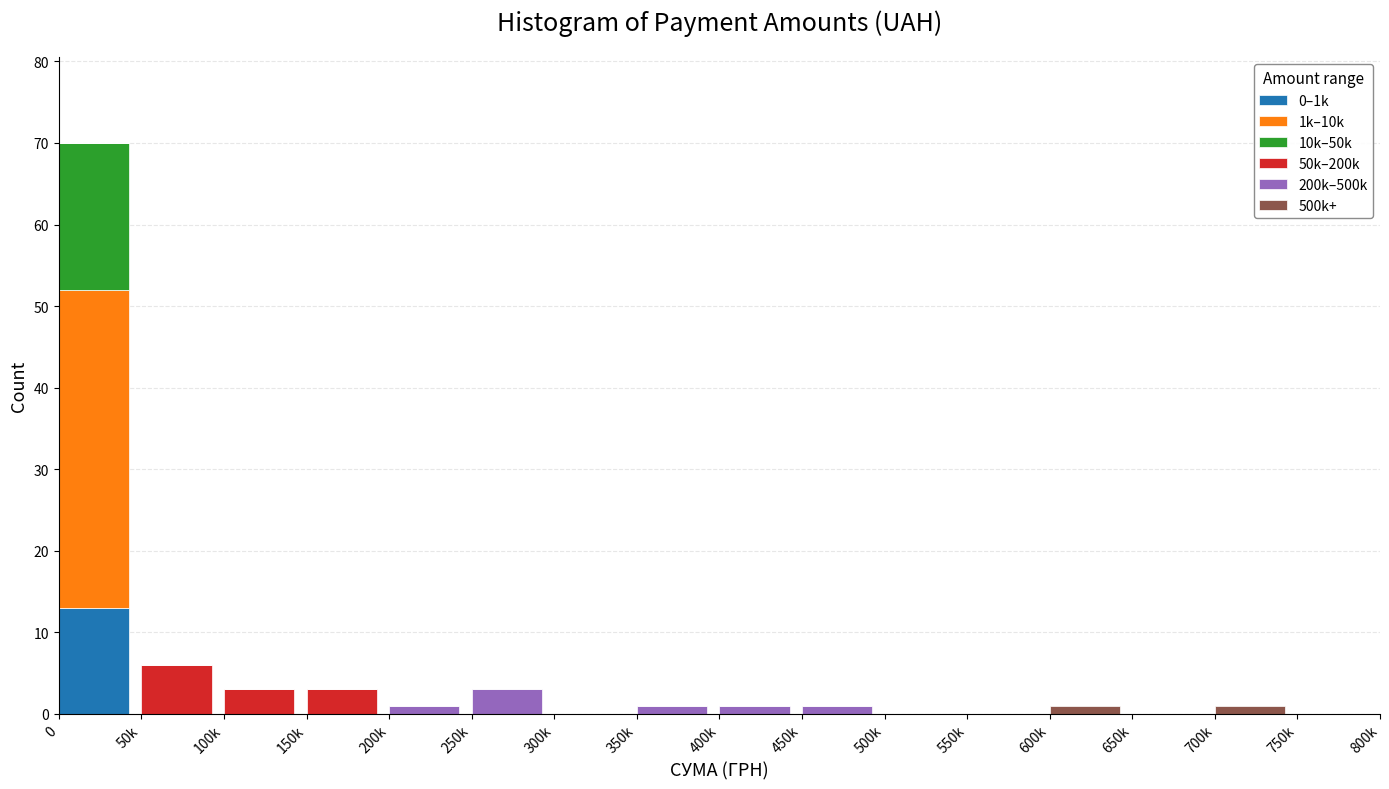

What is the total value across all series at 150k?

3